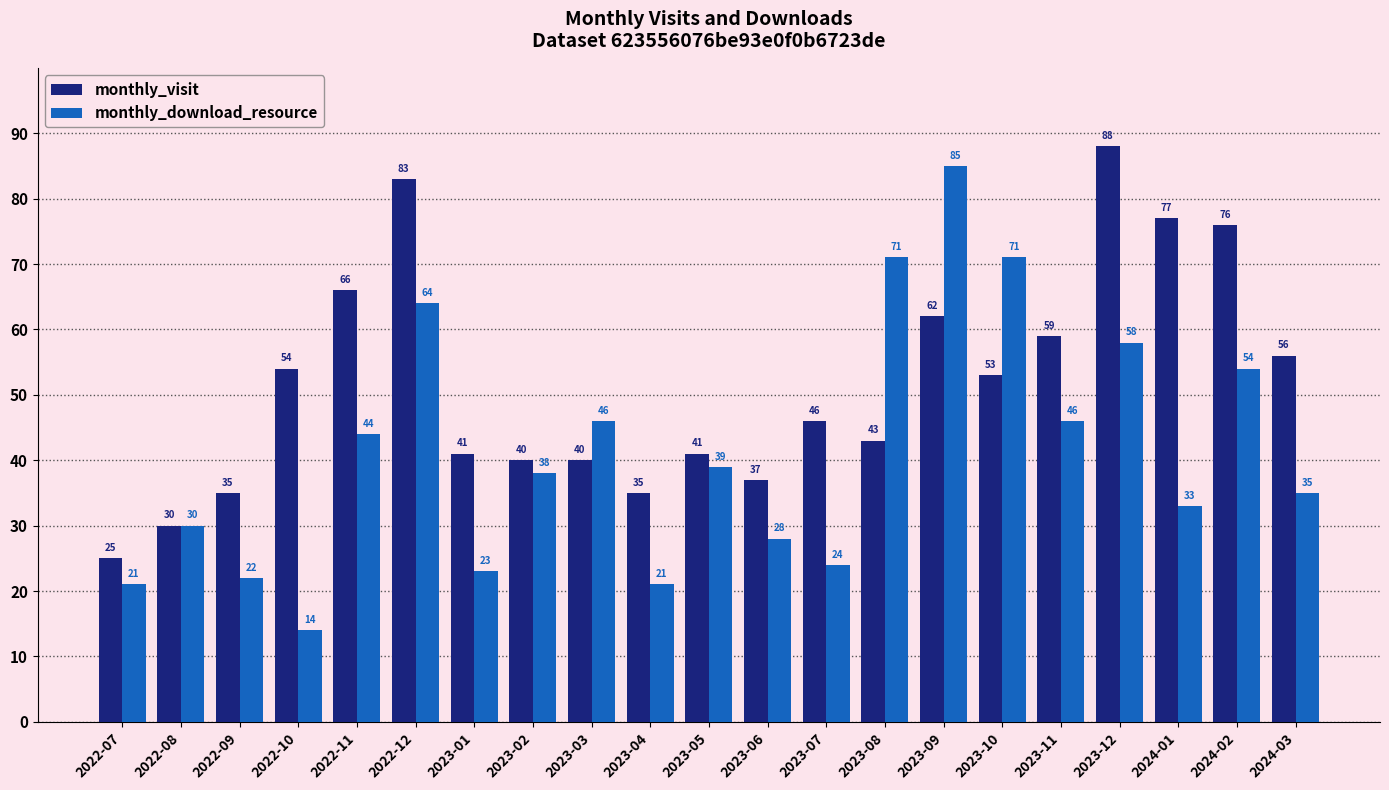

What are all the series names shown in the legend?

monthly_visit, monthly_download_resource